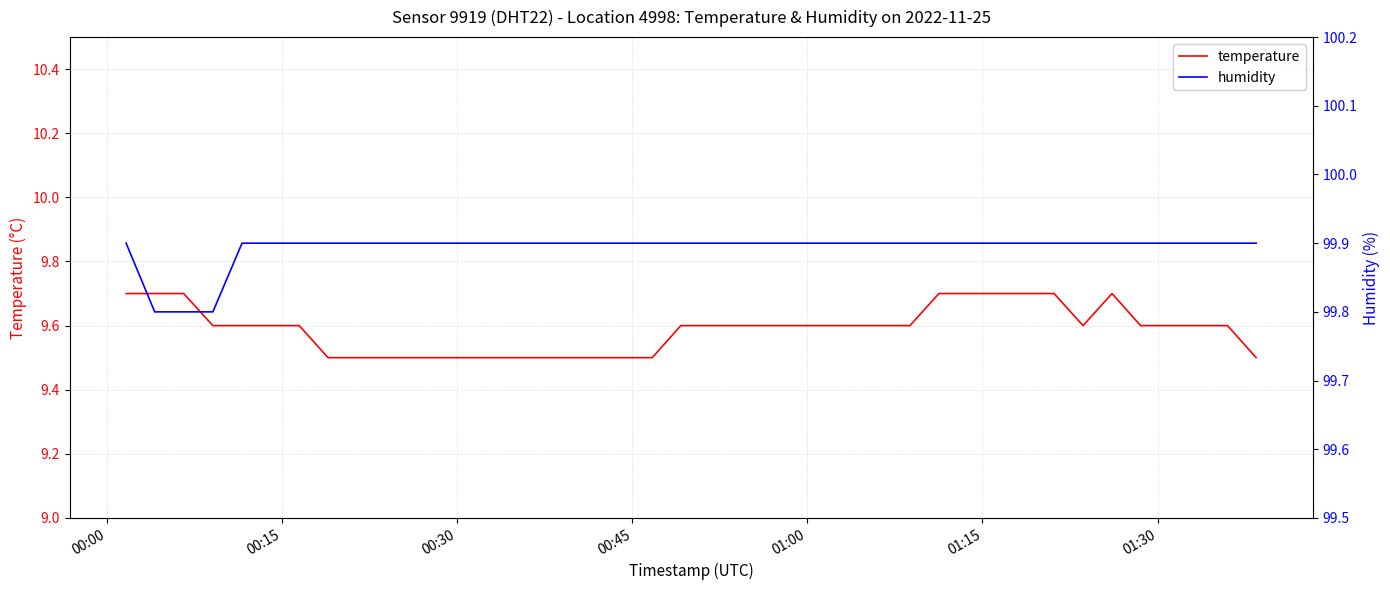

What is the maximum value for temperature?

9.7